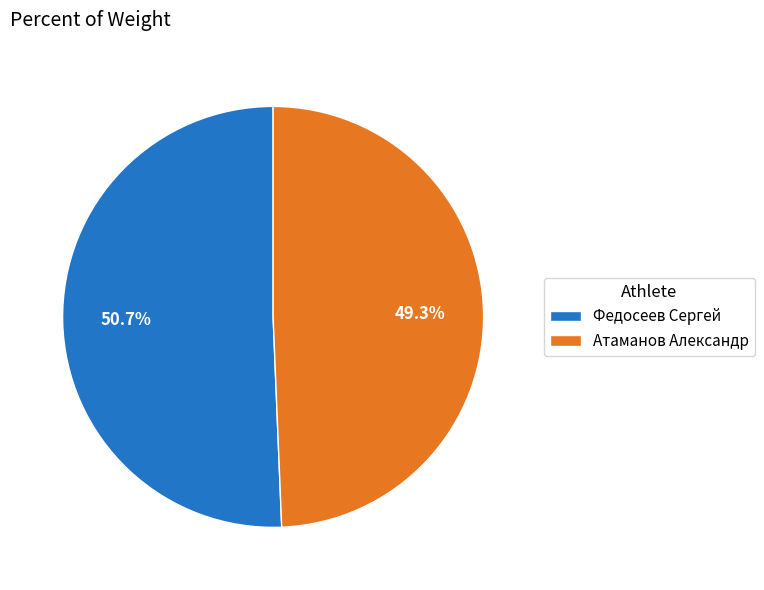

Between Федосеев Сергей and Атаманов Александр, which is larger?

Федосеев Сергей